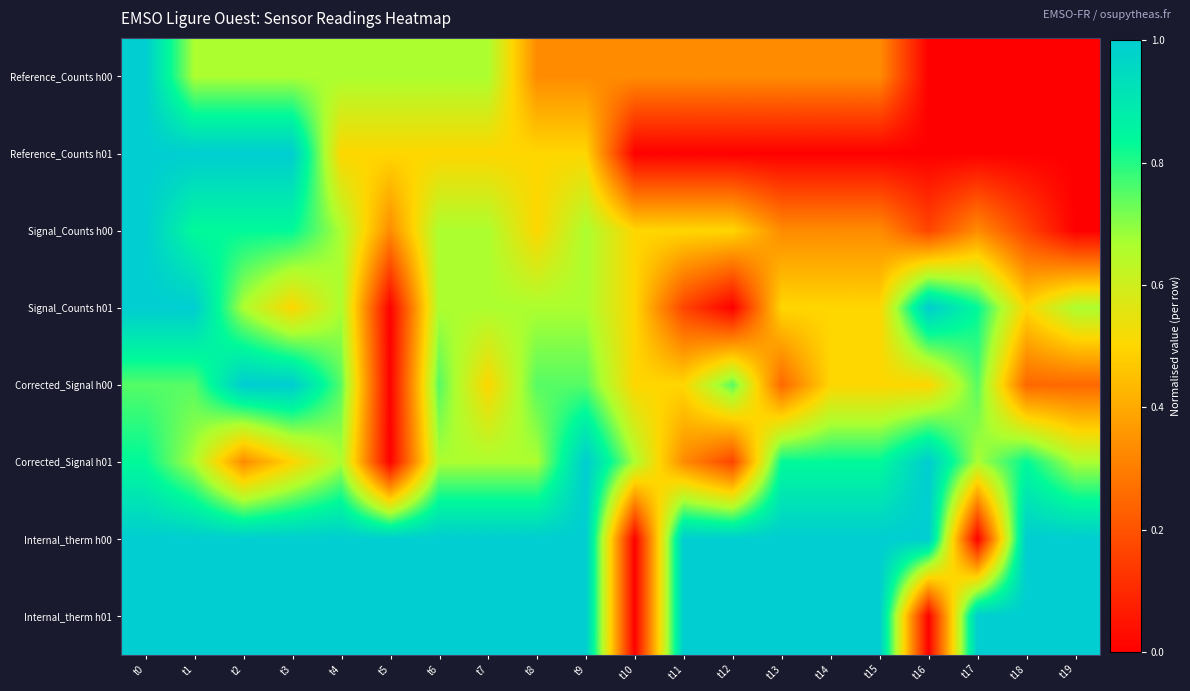

Reading right to left, transcribe all the data shown in this chart.

Reference_Counts h00: t19=0.0	t18=0.0	t17=0.0	t16=0.0	t15=0.3	t14=0.3	t13=0.3	t12=0.3	t11=0.3	t10=0.3	t9=0.3	t8=0.3	t7=0.7	t6=0.7	t5=0.7	t4=0.7	t3=0.7	t2=0.7	t1=0.7	t0=1.0
Reference_Counts h01: t19=0.0	t18=0.0	t17=0.0	t16=0.0	t15=0.0	t14=0.0	t13=0.0	t12=0.0	t11=0.0	t10=0.0	t9=0.5	t8=0.5	t7=0.5	t6=0.5	t5=0.5	t4=0.5	t3=1.0	t2=1.0	t1=1.0	t0=1.0
Signal_Counts h00: t19=0.0	t18=0.2	t17=0.3	t16=0.2	t15=0.3	t14=0.3	t13=0.3	t12=0.5	t11=0.5	t10=0.5	t9=0.7	t8=0.5	t7=0.7	t6=0.7	t5=0.3	t4=0.7	t3=0.8	t2=0.8	t1=0.8	t0=1.0
Signal_Counts h01: t19=0.7	t18=0.5	t17=0.8	t16=1.0	t15=0.5	t14=0.5	t13=0.5	t12=0.0	t11=0.2	t10=0.5	t9=0.7	t8=0.7	t7=0.7	t6=0.7	t5=0.0	t4=0.7	t3=0.5	t2=0.7	t1=1.0	t0=1.0
Corrected_Signal h00: t19=0.2	t18=0.2	t17=0.8	t16=0.5	t15=0.5	t14=0.5	t13=0.2	t12=0.8	t11=0.5	t10=0.5	t9=0.8	t8=0.8	t7=0.5	t6=0.8	t5=0.0	t4=0.8	t3=1.0	t2=1.0	t1=0.8	t0=0.8
Corrected_Signal h01: t19=0.7	t18=0.8	t17=0.7	t16=1.0	t15=0.8	t14=0.8	t13=0.8	t12=0.2	t11=0.3	t10=0.7	t9=1.0	t8=0.7	t7=0.7	t6=0.7	t5=0.0	t4=0.7	t3=0.5	t2=0.3	t1=0.7	t0=0.8
Internal_therm h00: t19=1.0	t18=1.0	t17=0.0	t16=1.0	t15=1.0	t14=1.0	t13=1.0	t12=1.0	t11=1.0	t10=0.0	t9=1.0	t8=1.0	t7=1.0	t6=1.0	t5=1.0	t4=1.0	t3=1.0	t2=1.0	t1=1.0	t0=1.0
Internal_therm h01: t19=1.0	t18=1.0	t17=1.0	t16=0.0	t15=1.0	t14=1.0	t13=1.0	t12=1.0	t11=1.0	t10=0.0	t9=1.0	t8=1.0	t7=1.0	t6=1.0	t5=1.0	t4=1.0	t3=1.0	t2=1.0	t1=1.0	t0=1.0